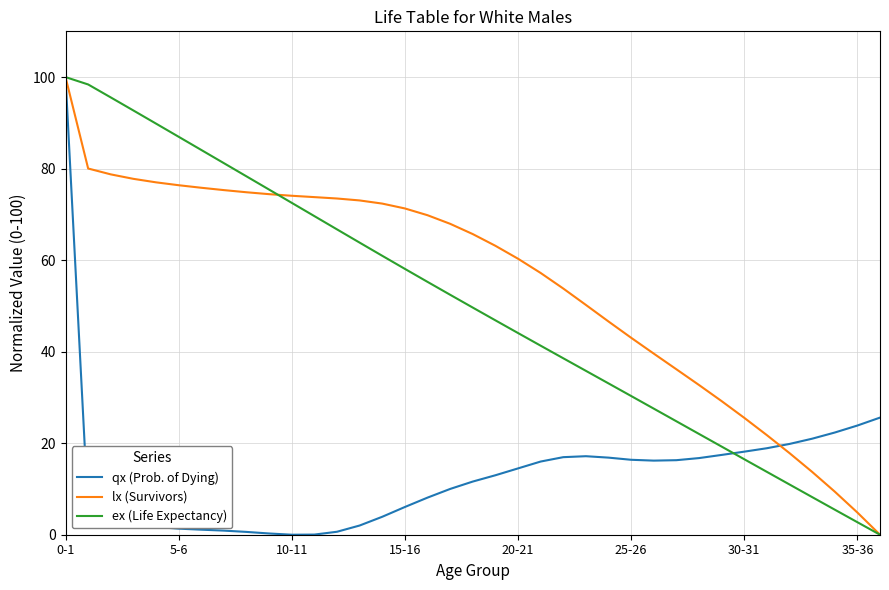

Which series has the largest total across all categories?

lx (Survivors)